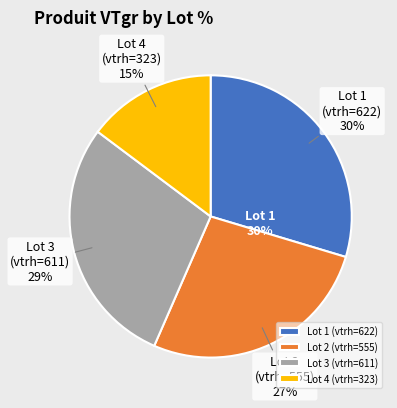

The Lot 4 (323 vtrh) slice represents 23% of the pie. True or false?

False